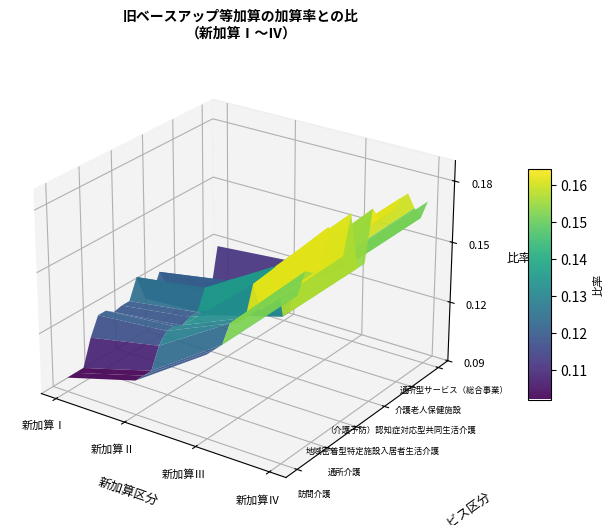

What is the total value across all series at 0?

2.3